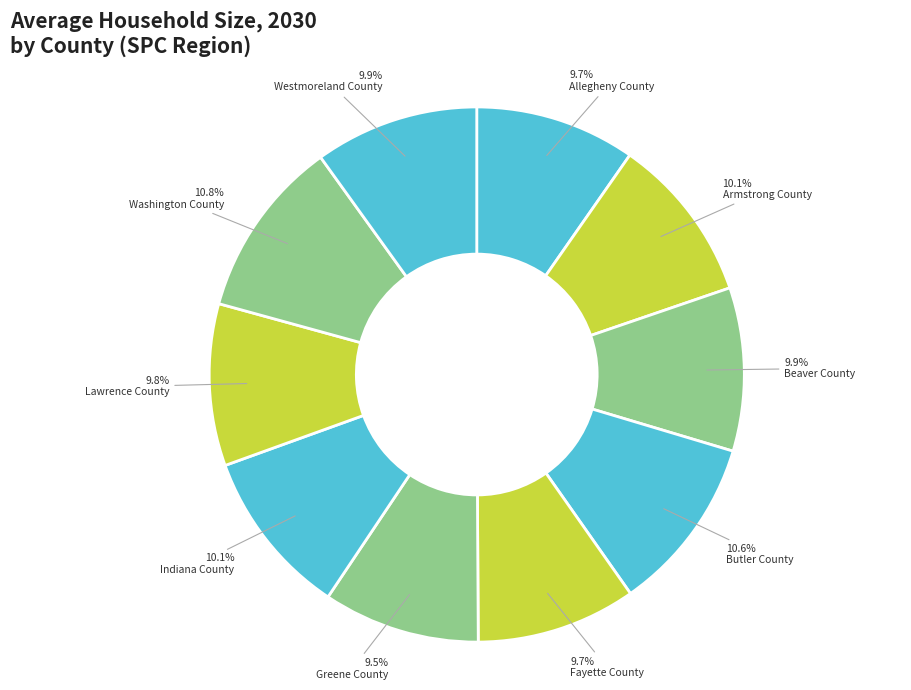

Is it true that Armstrong County is 21% of the pie?

False